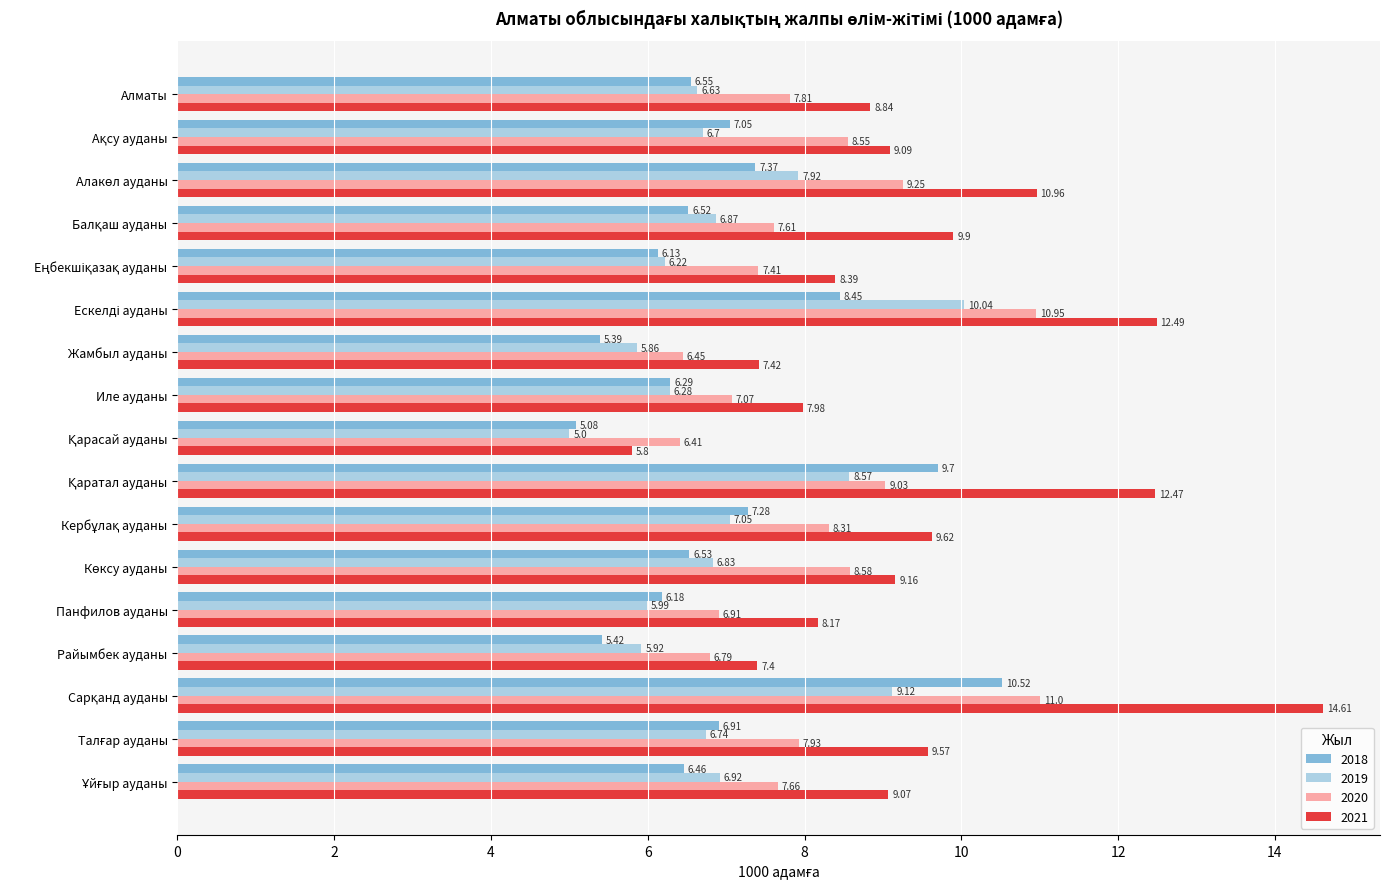

Which series has the largest total across all categories?

2021